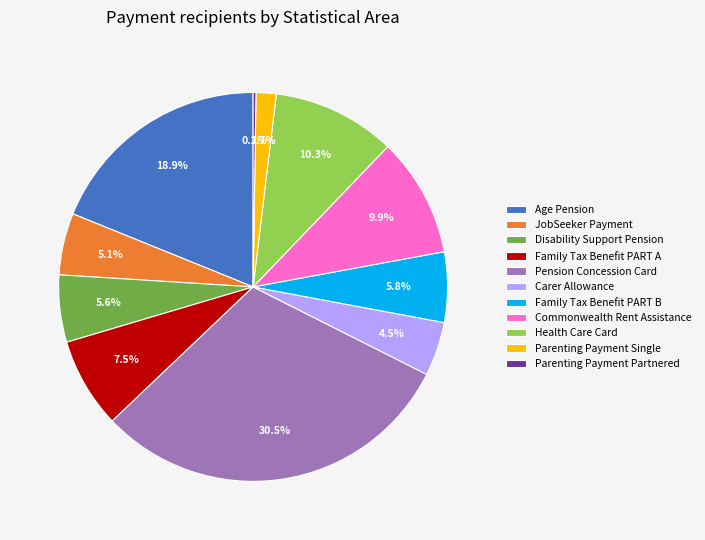

What is the ratio of the value at Family Tax Benefit PART B to the value at JobSeeker Payment?

1.1